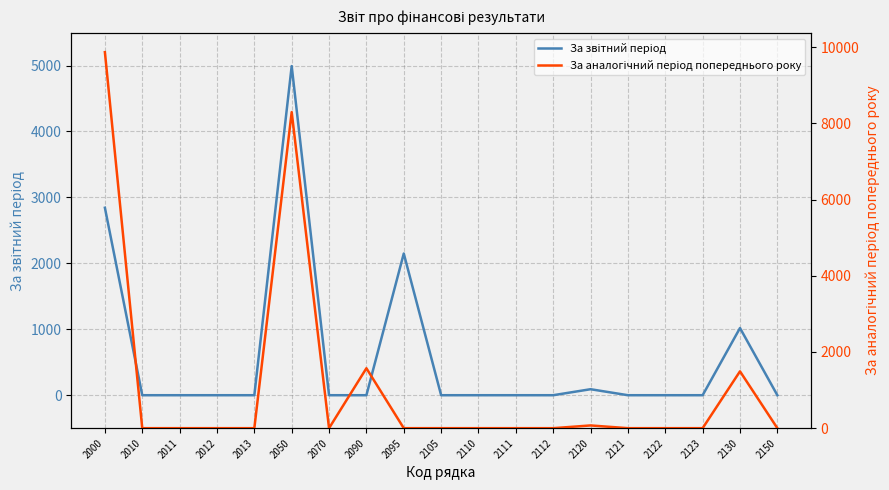

What is the difference between the second highest and second lowest values in the За аналогічний період попереднього року series?

8297